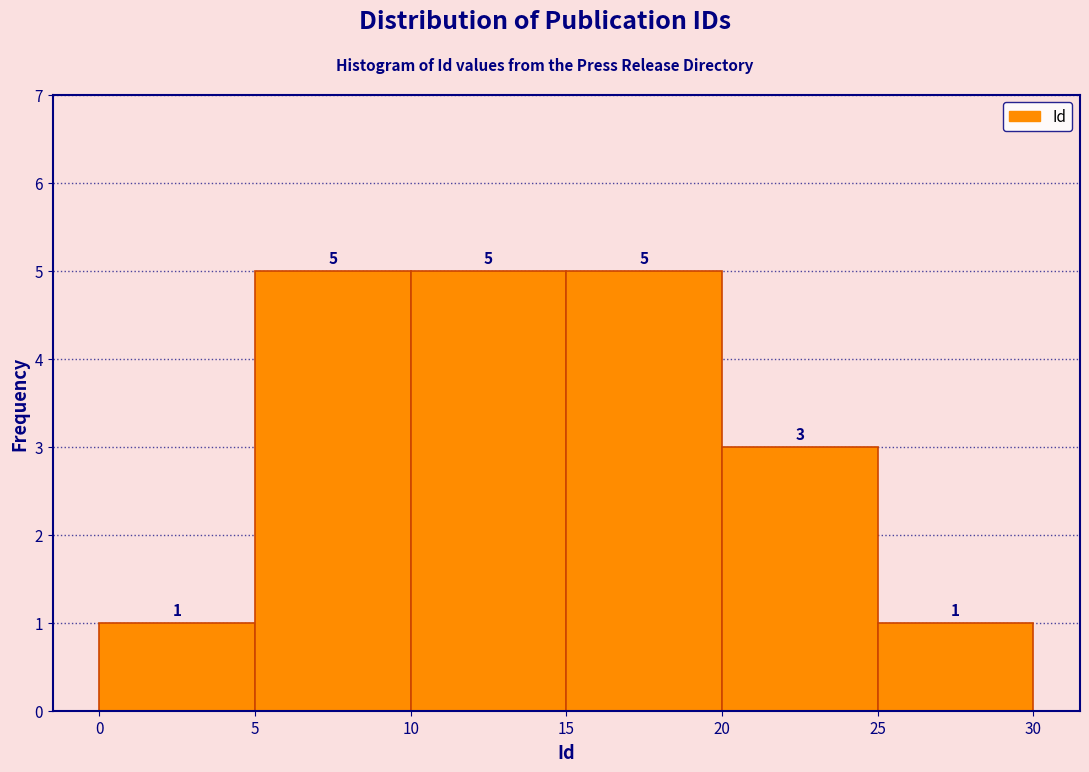

Reading left to right, list every bar in this chart as the range it spans on the x-axis followed by its height.

0 to 5: 1
5 to 10: 5
10 to 15: 5
15 to 20: 5
20 to 25: 3
25 to 30: 1